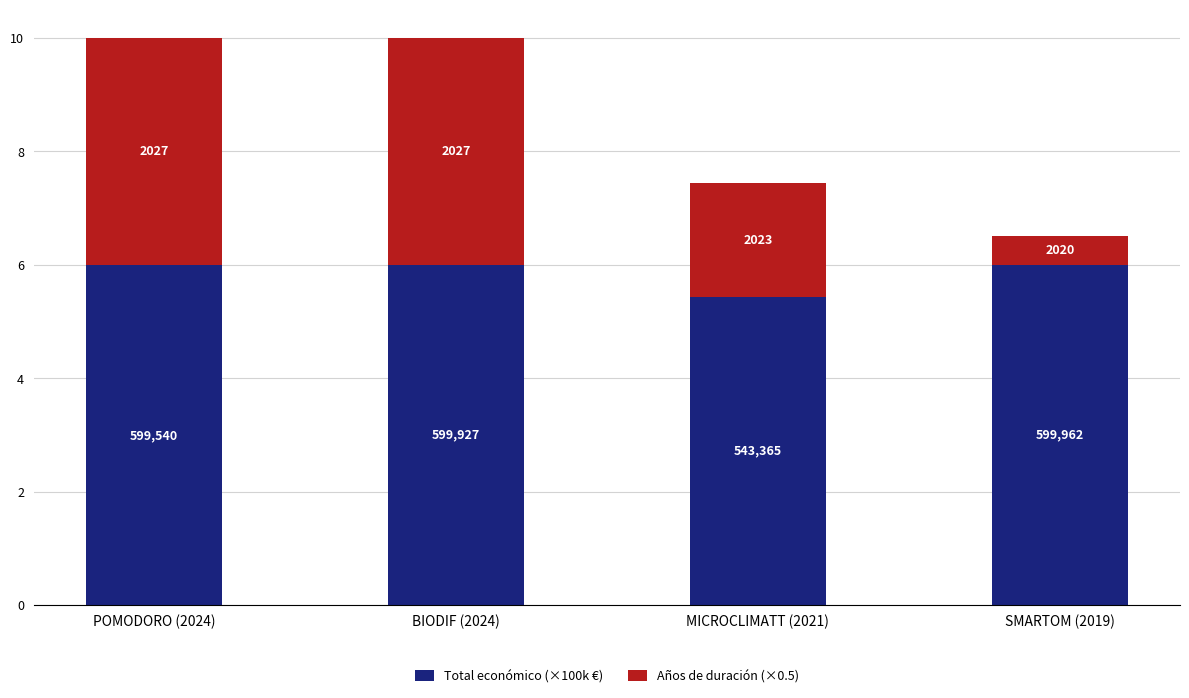

What is the sum of the Años de duración (×0.5) values at POMODORO (2024) and BIODIF (2024)?

8.0